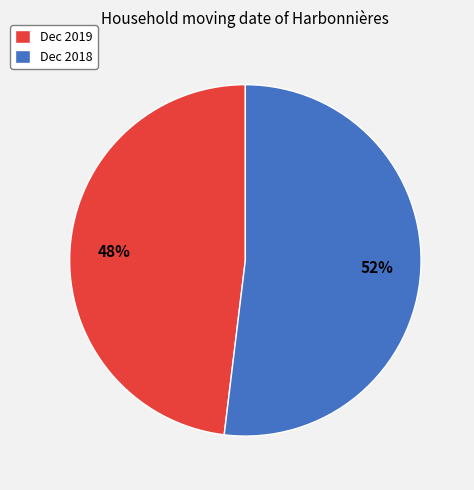

Is it true that Dec 2018 is 52% of the pie?

True